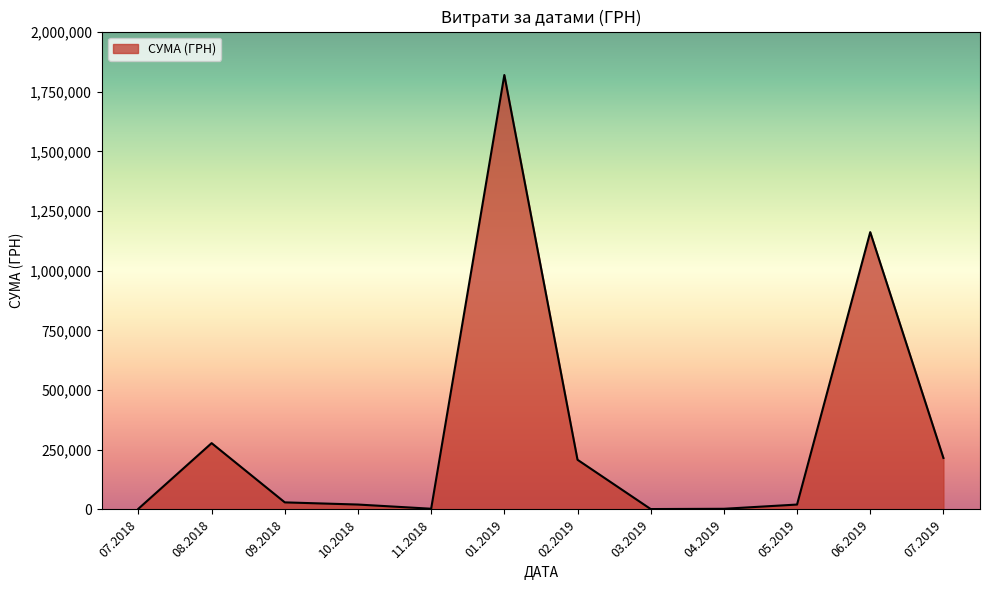

What is the maximum value shown in the chart?

1819837.5